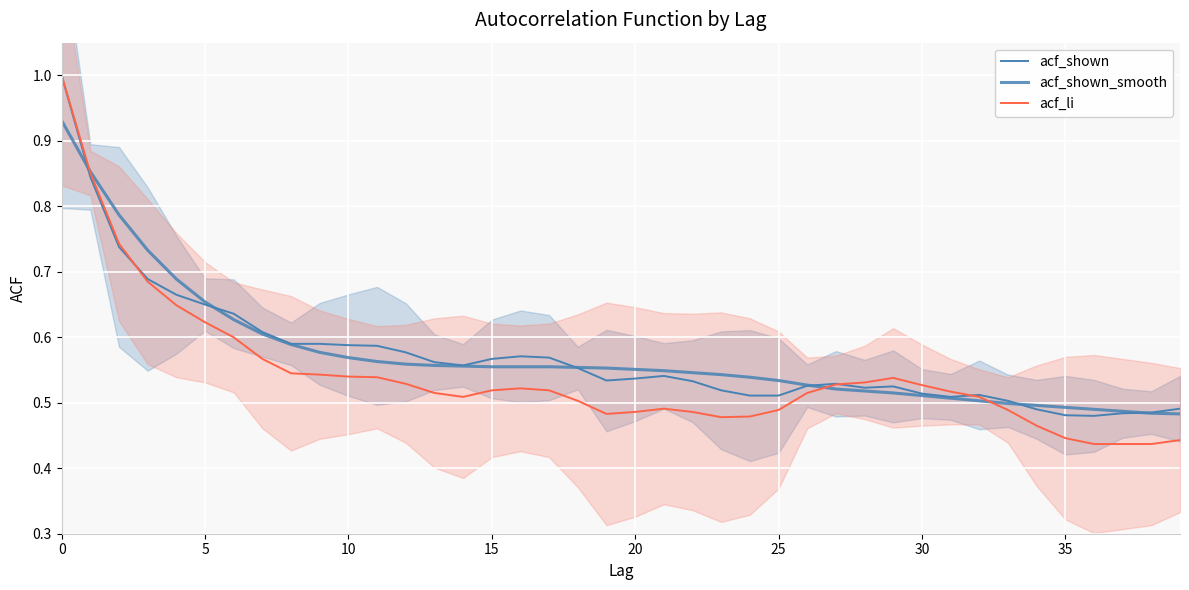

After their last crossing, which series has the higher values: acf_shown or acf_shown_smooth?

acf_shown